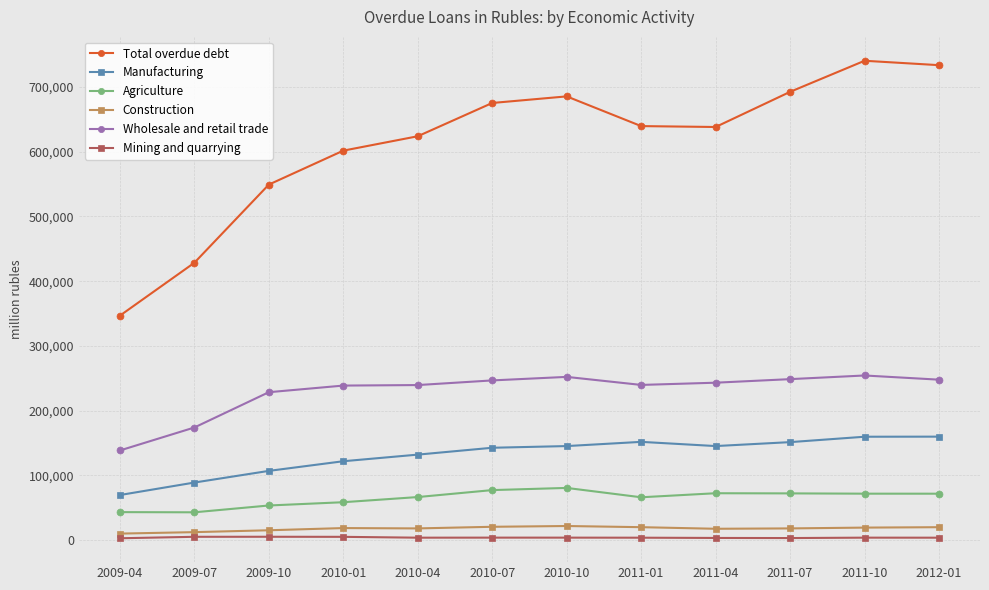

What is the sum of all Agriculture values?

779214